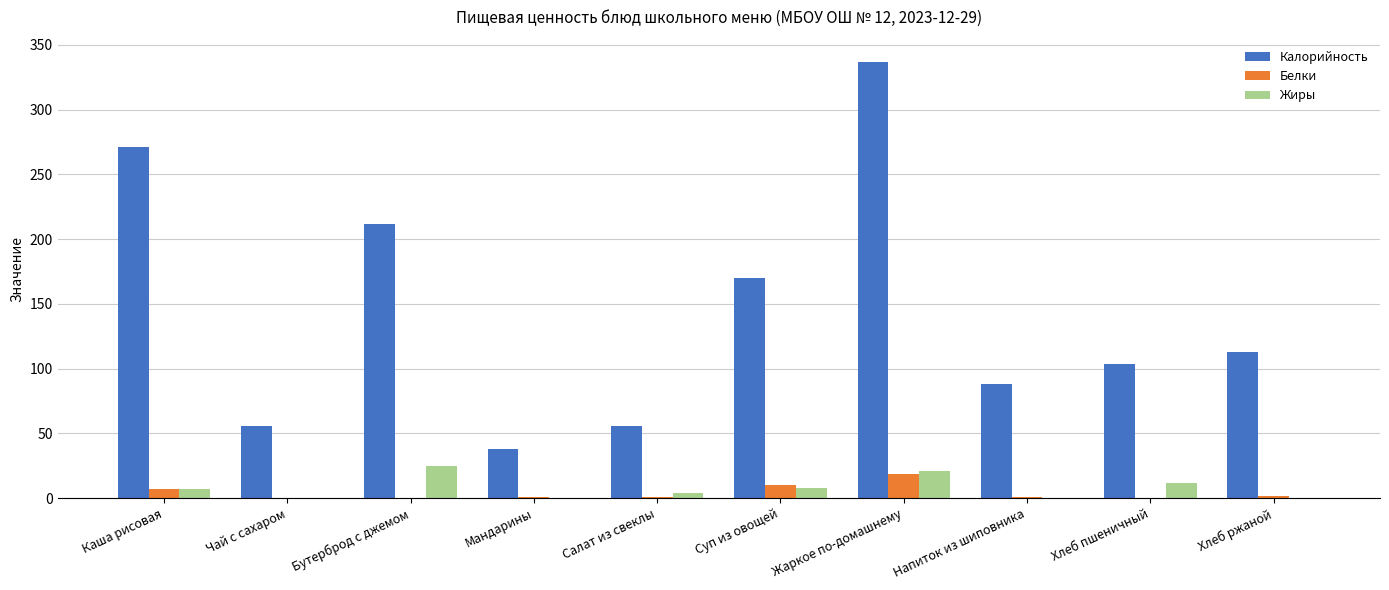

What are all the series names shown in the legend?

Калорийность, Белки, Жиры